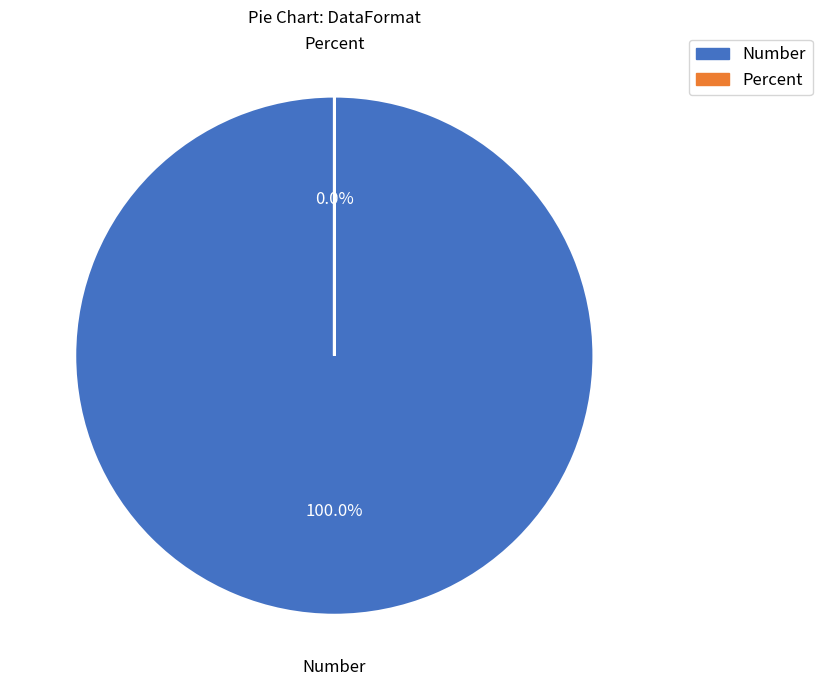

How many segments does this pie chart have?

2